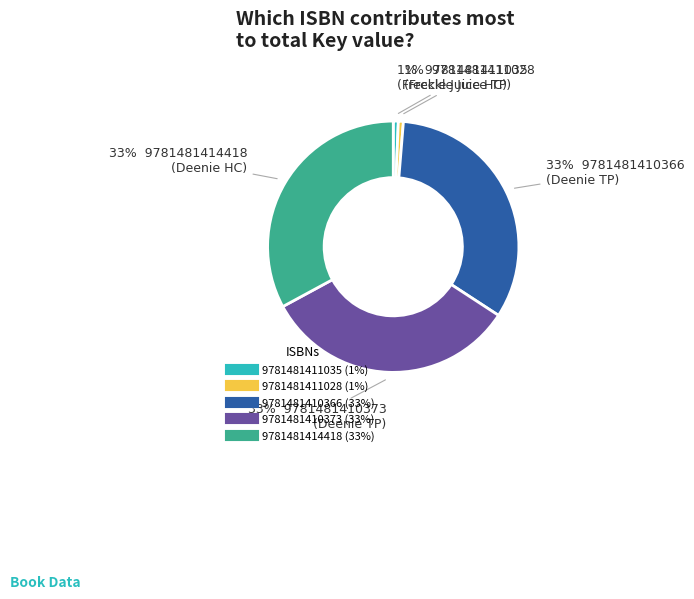

Count the number of slices in the pie.

5